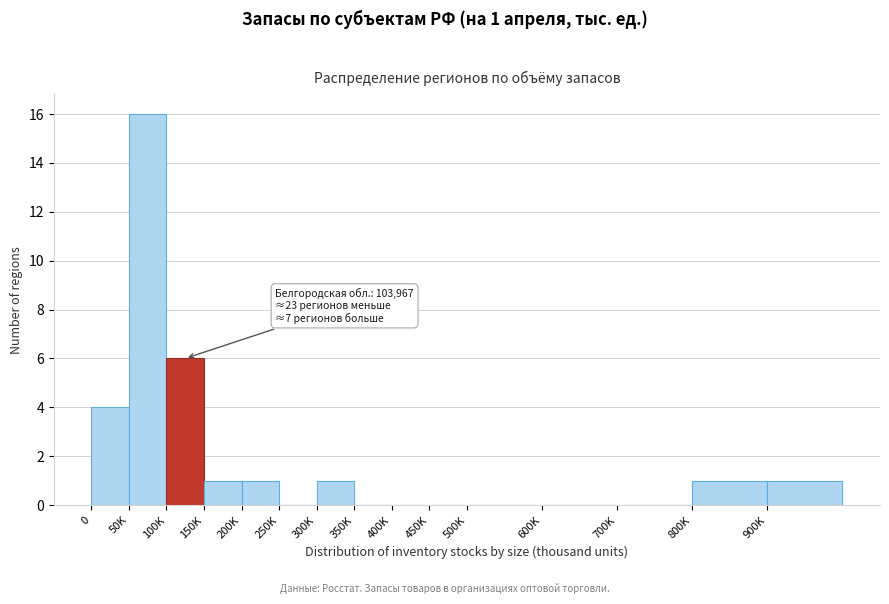

Reading left to right, transcribe all the data shown in this chart.

0=4	50K=16	100K=6	150K=1	200K=1	250K=0	300K=1	350K=0	400K=0	450K=0	500K=0	600K=0	700K=0	800K=1	900K=1